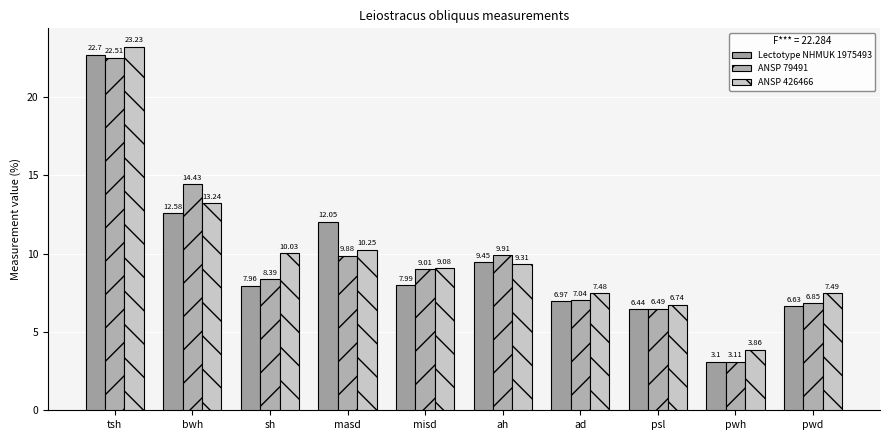

What is the sum of the ANSP 426466 values at ad and bwh?

20.7